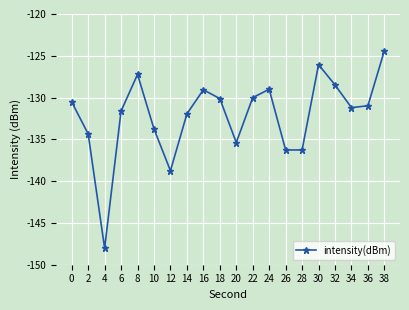

The chart shows a value of -45.4 at 0. True or false?

False